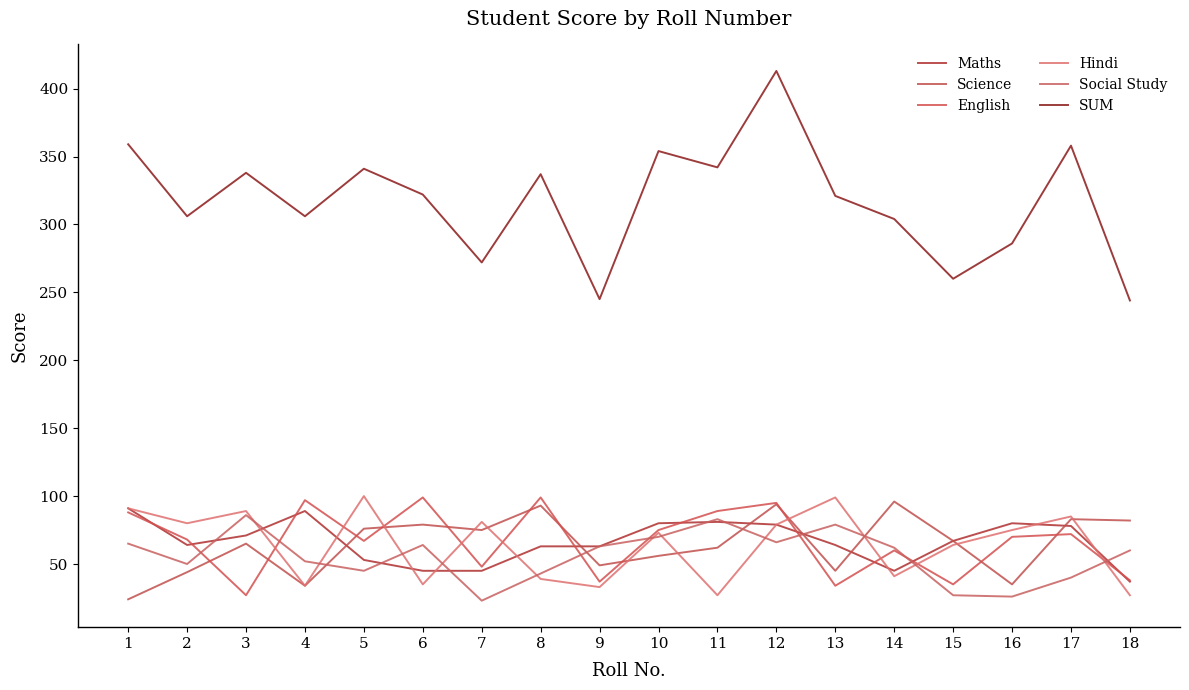

Is this an area chart (filled region under the line)?

No